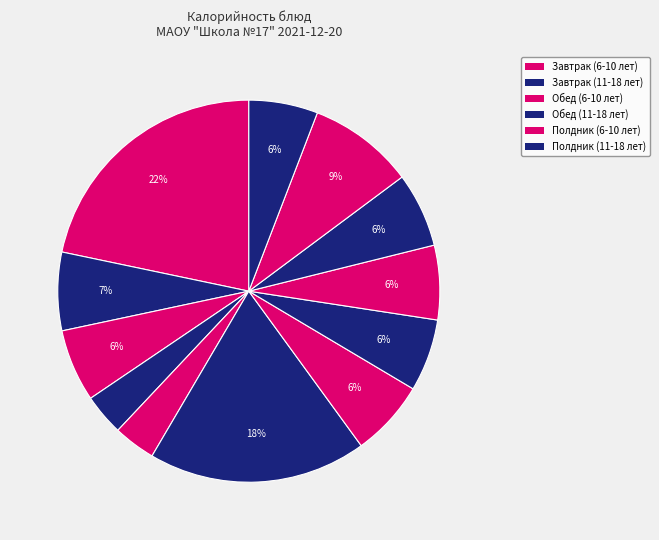

To the nearest percent, what is the average slice percentage?

8%